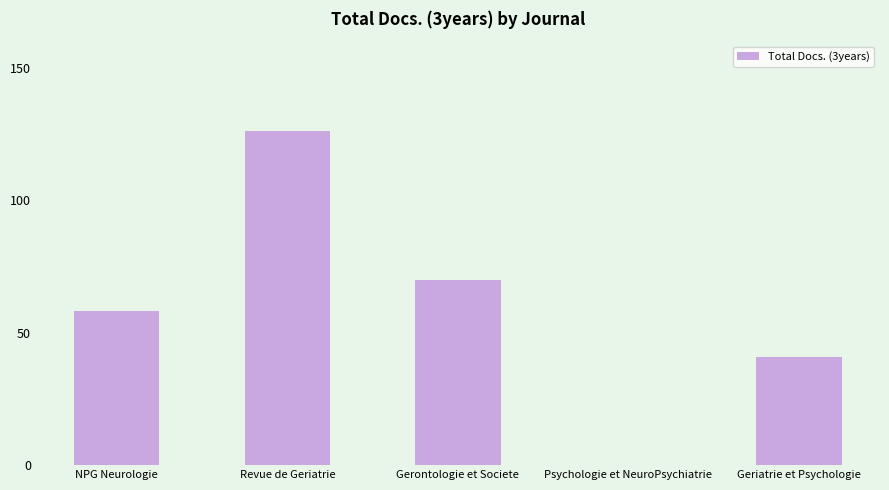

Reading left to right, what are all the values shown in this chart?

58	126	70	0	41